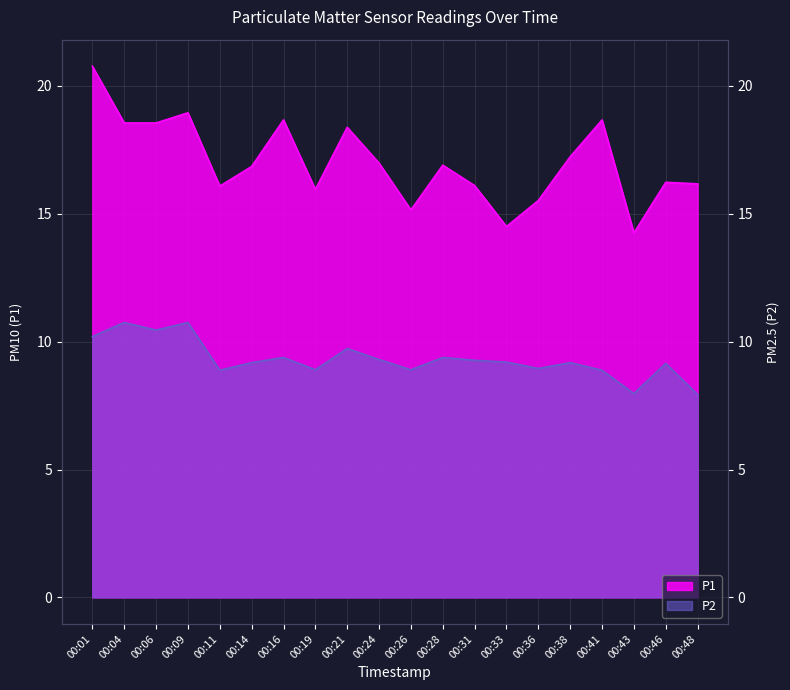

What is the minimum value for P2?

7.9